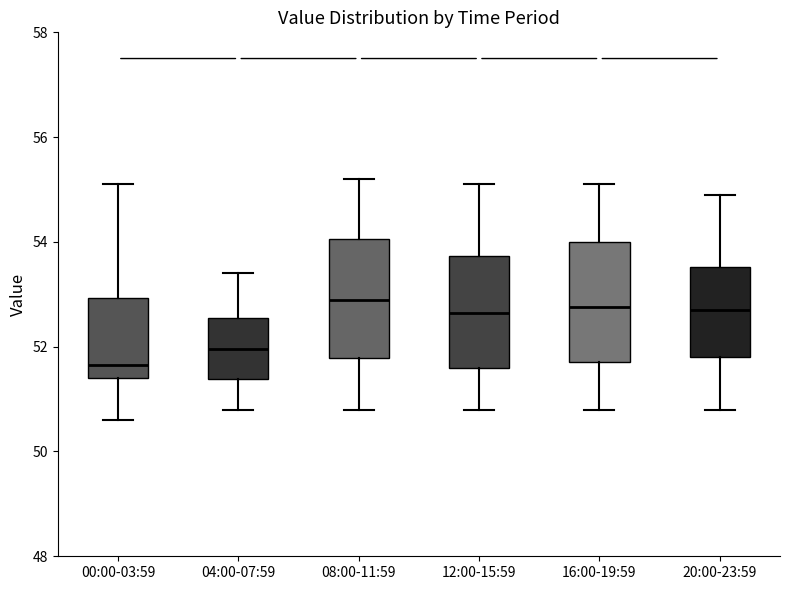

Which box's median line is the lowest?

00:00-03:59